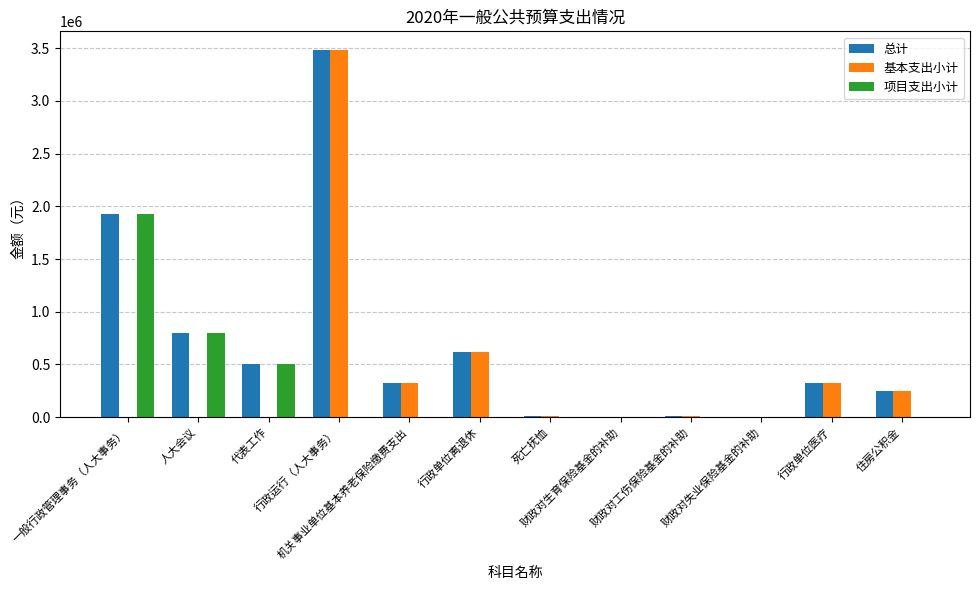

List the labels in order of 项目支出小计 value, largest first.

一般行政管理事务（人大事务）, 人大会议, 代表工作, 行政运行（人大事务）, 机关事业单位基本养老保险缴费支出, 行政单位离退休, 死亡抚恤, 财政对生育保险基金的补助, 财政对工伤保险基金的补助, 财政对失业保险基金的补助, 行政单位医疗, 住房公积金